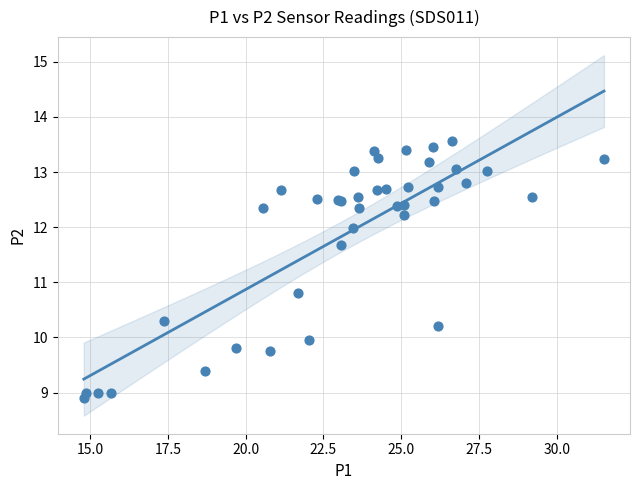

What Y value in the scatter plot is closest to 11?

10.8